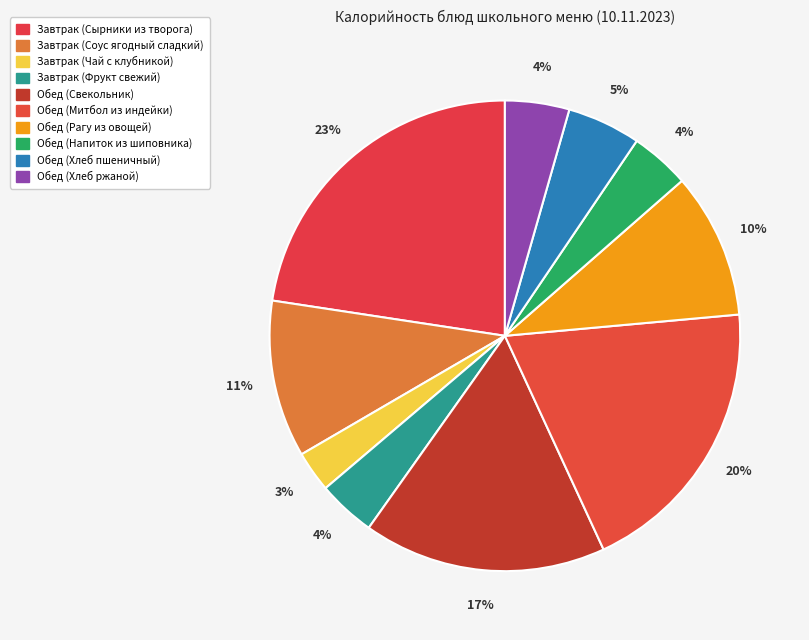

Combined, what portion of the pie is Завтрак (Чай с клубникой) and Обед (Свекольник)?

19.5%